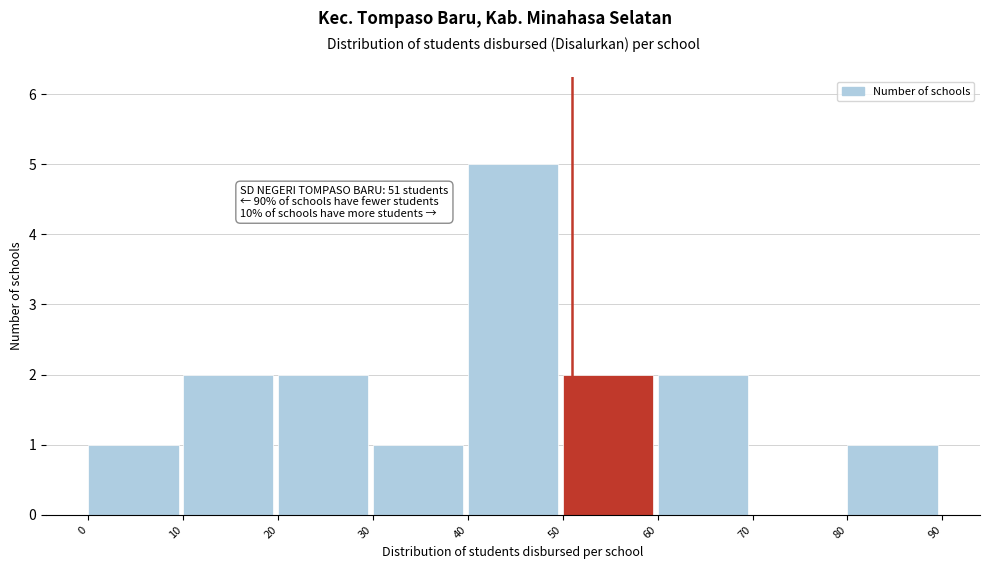

Over which range of the x-axis is the bar tallest?

40 to 50